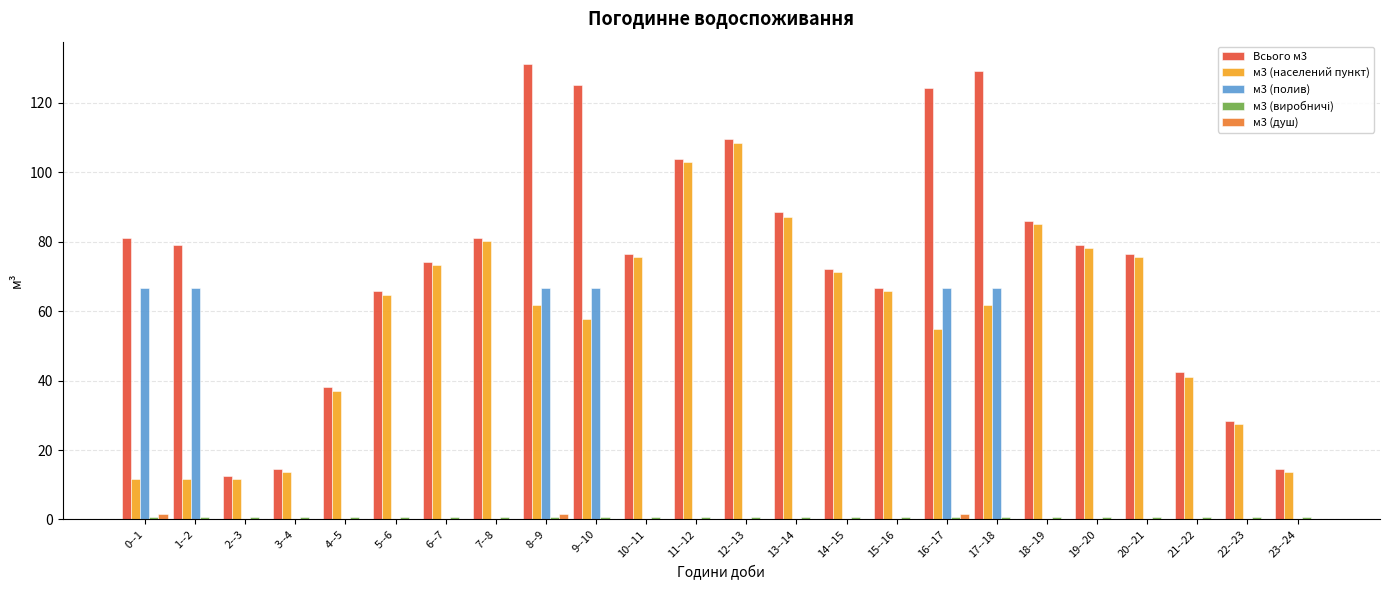

What is the highest value of the м3 (населений пункт) series?

108.5